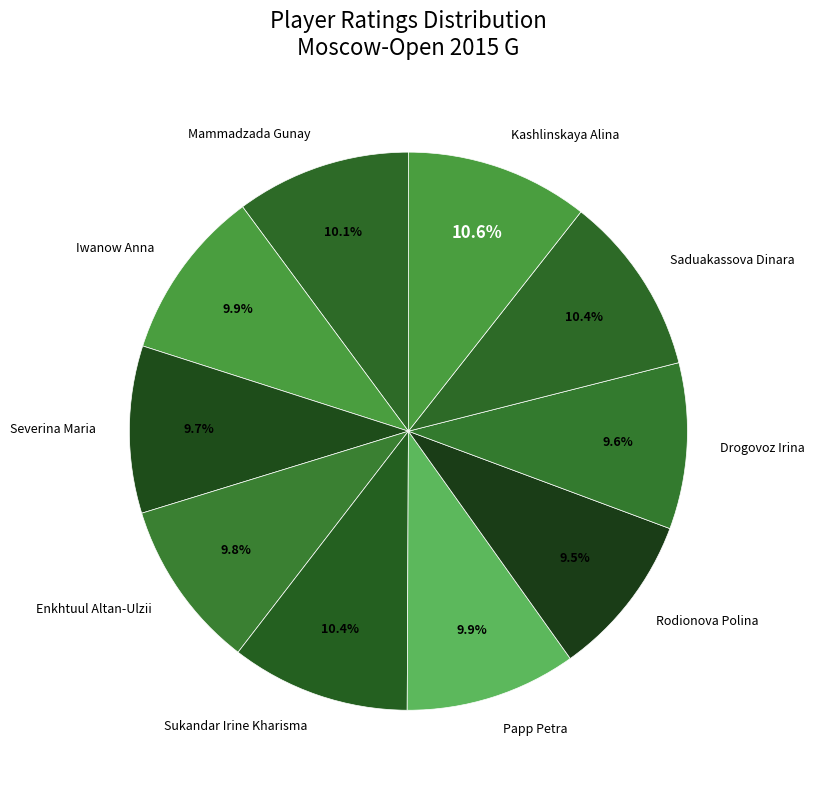

Approximately how many times larger is the value at Enkhtuul Altan-Ulzii compared to Rodionova Polina?

1.0